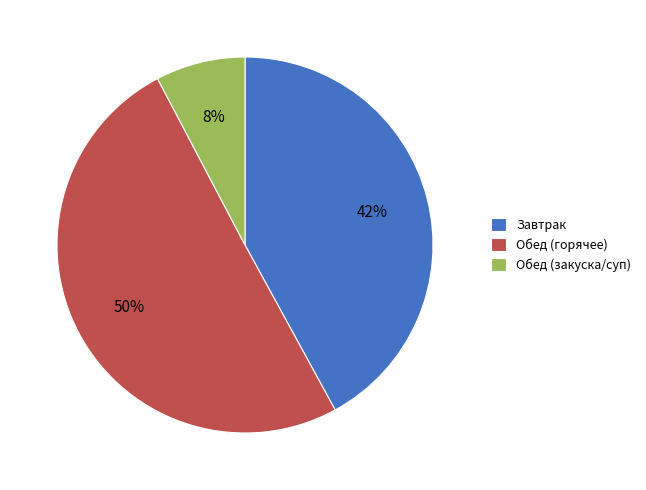

Does Обед (закуска/суп) account for over 50% of the chart?

No